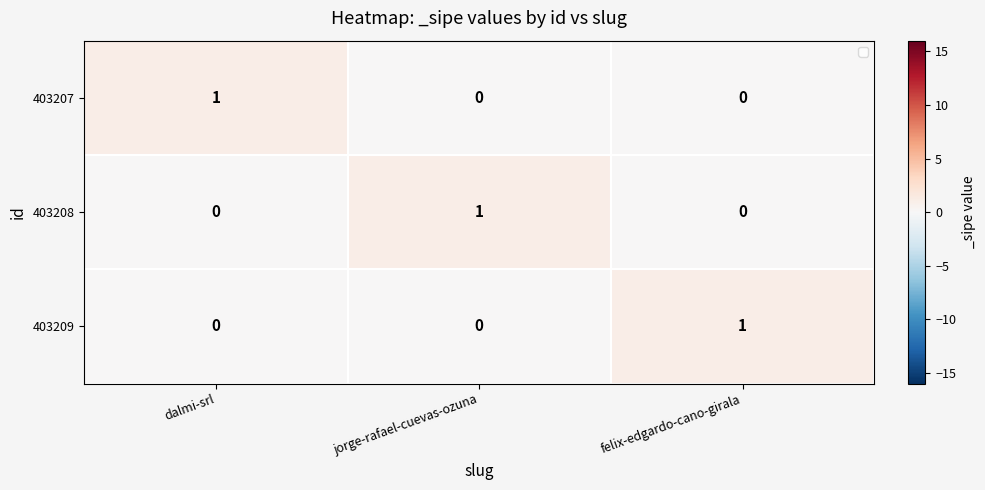

Reading left to right, list all the values displayed in this chart.

403207: dalmi-srl=1	jorge-rafael-cuevas-ozuna=0	felix-edgardo-cano-girala=0
403208: dalmi-srl=0	jorge-rafael-cuevas-ozuna=1	felix-edgardo-cano-girala=0
403209: dalmi-srl=0	jorge-rafael-cuevas-ozuna=0	felix-edgardo-cano-girala=1